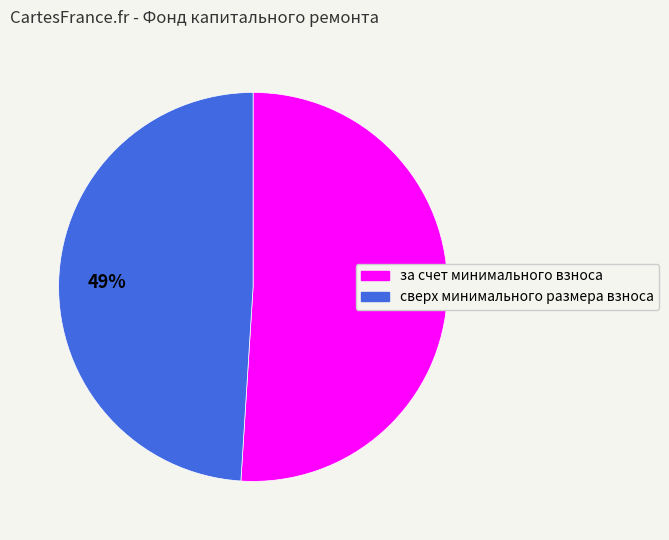

To the nearest percent, what is the difference between the largest and smallest slice percentages?

2%